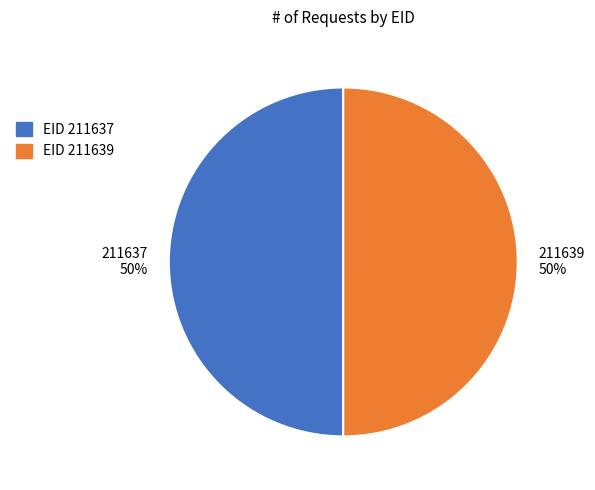

Approximately how many times larger is the value at 211637 compared to 211639?

1.0